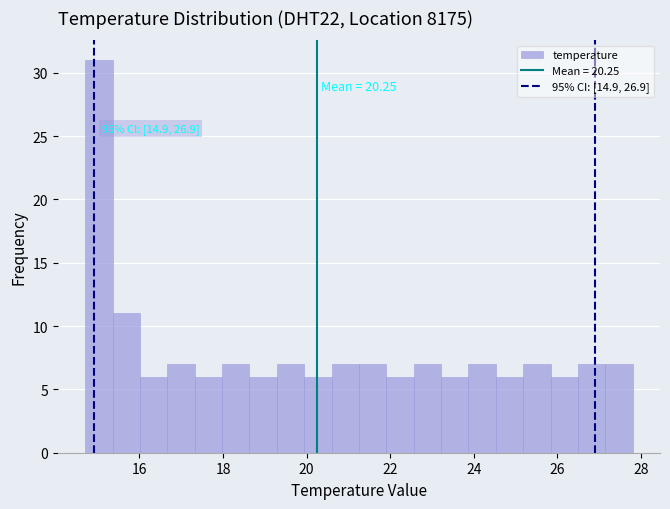

Around what value on the x-axis is the tallest bar? Give the approximate position of its centre, as read against the axis.

15.0